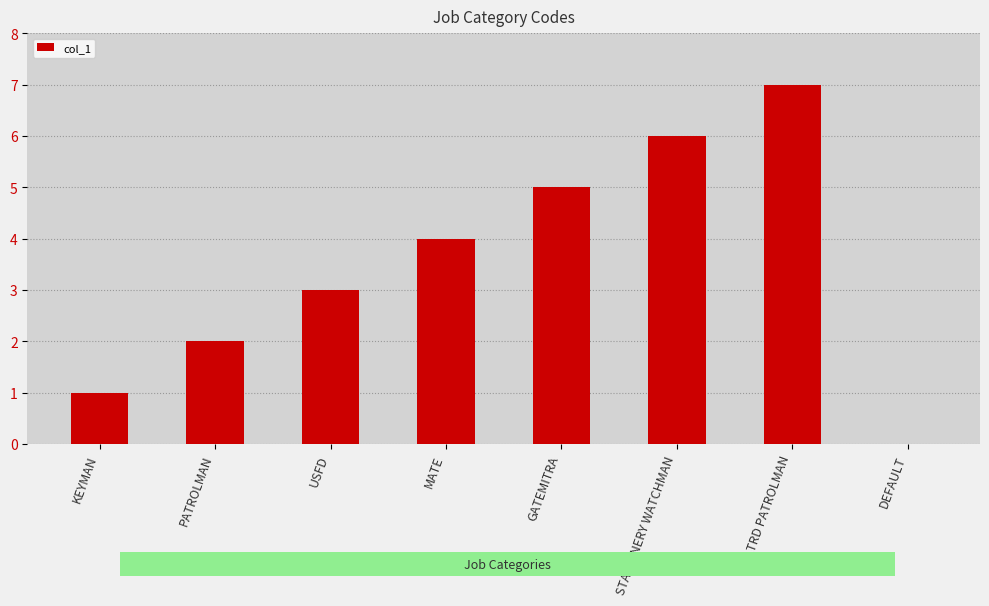

Reading left to right, extract all data points from this chart.

1	2	3	4	5	6	7	0